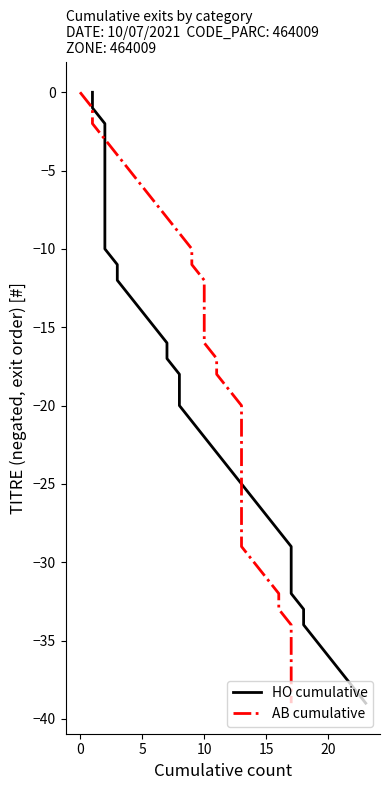

True or false: HO cumulative has more than 2 interior local peaks.

False